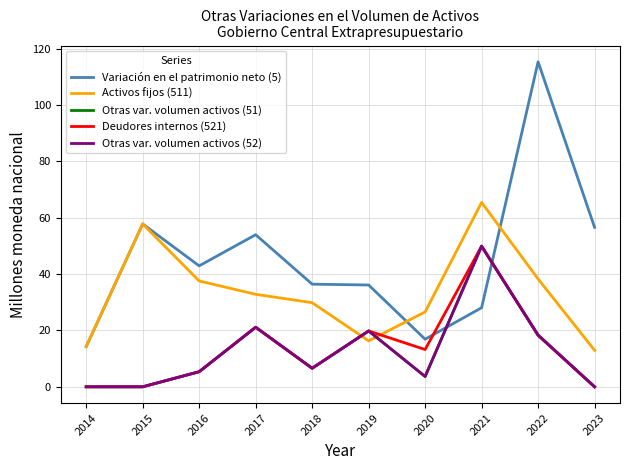

Rank the series by their maximum value, from highest to lowest.

Variación en el patrimonio neto (5), Activos fijos (511), Otras var. volumen activos (51), Deudores internos (521), Otras var. volumen activos (52)